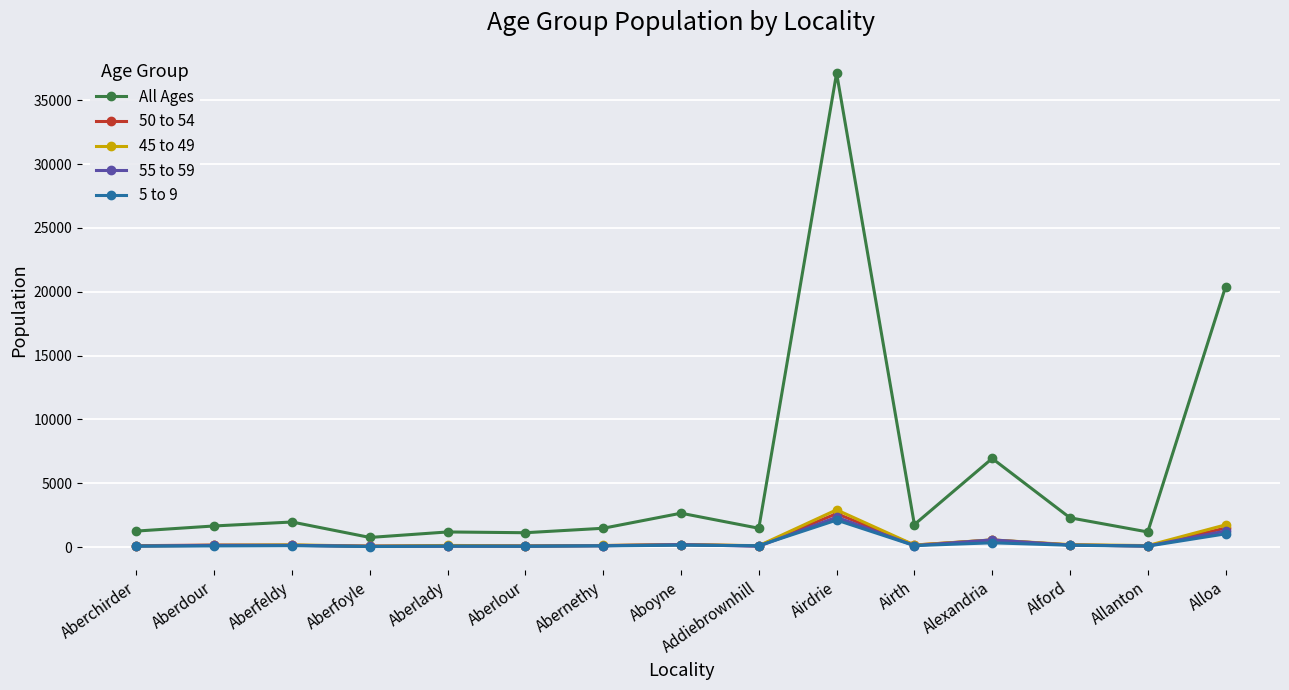

What is the label of the 3rd point from the left?

Aberfeldy